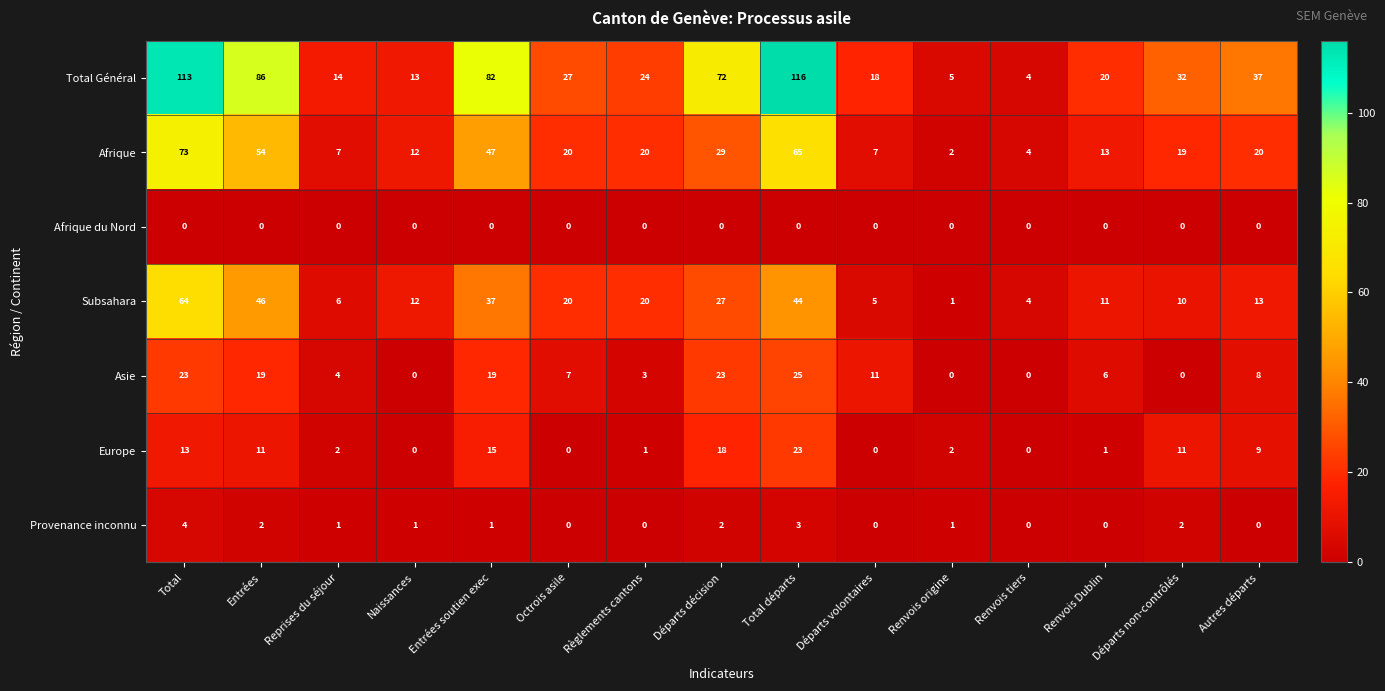

What is the maximum value shown in the chart?

116